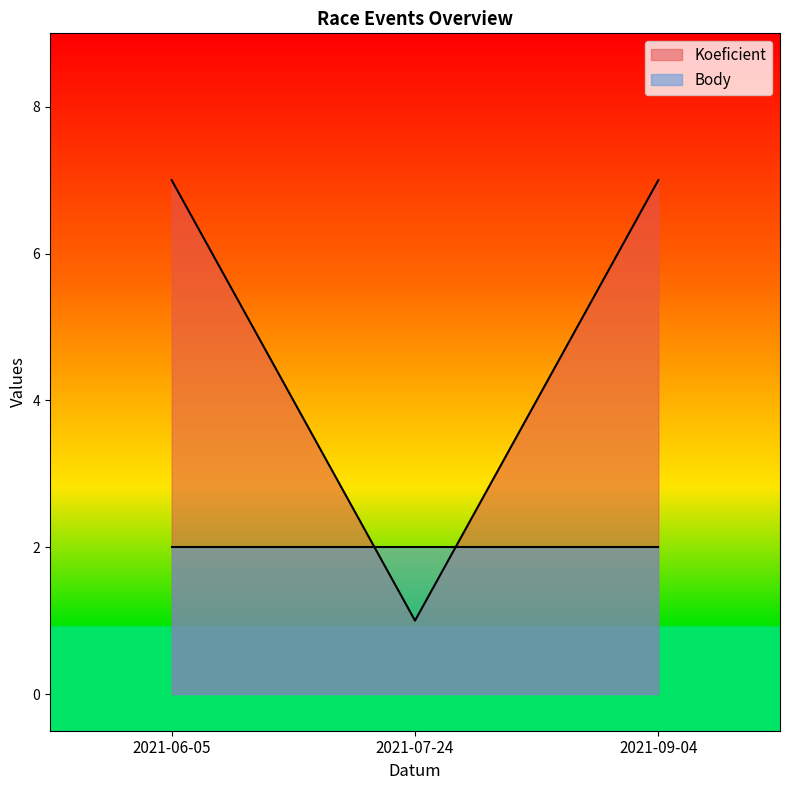

How many distinct data groups are displayed?

2